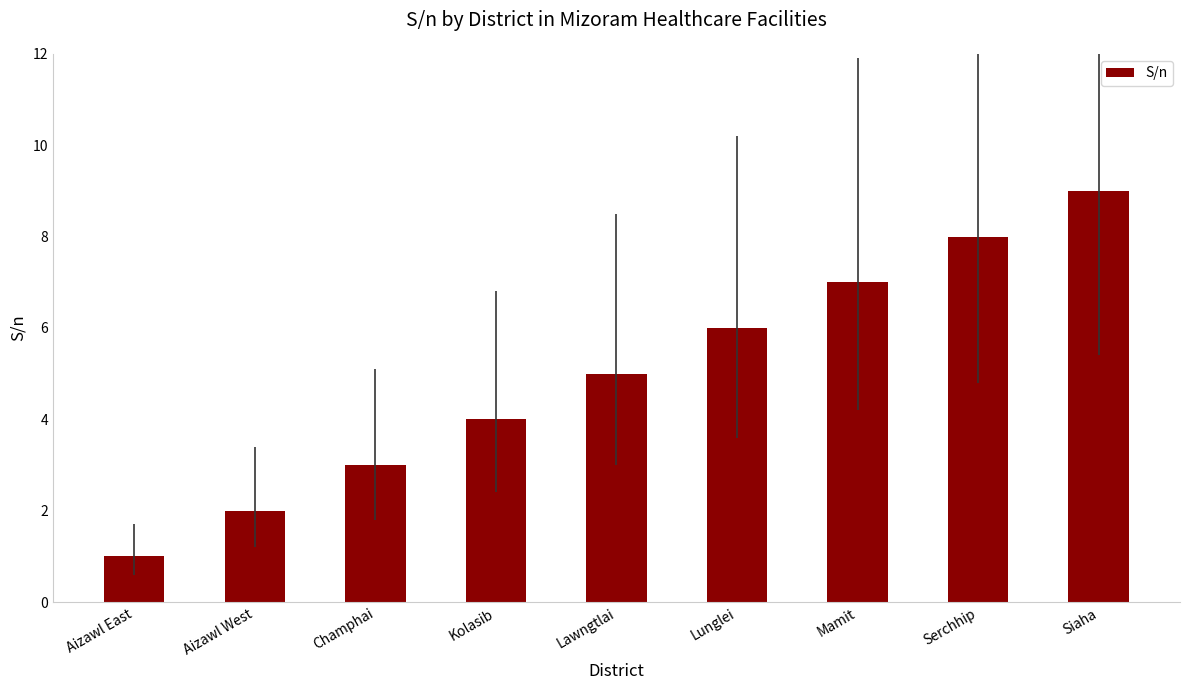

Reading left to right, extract all data points from this chart.

1	2	3	4	5	6	7	8	9